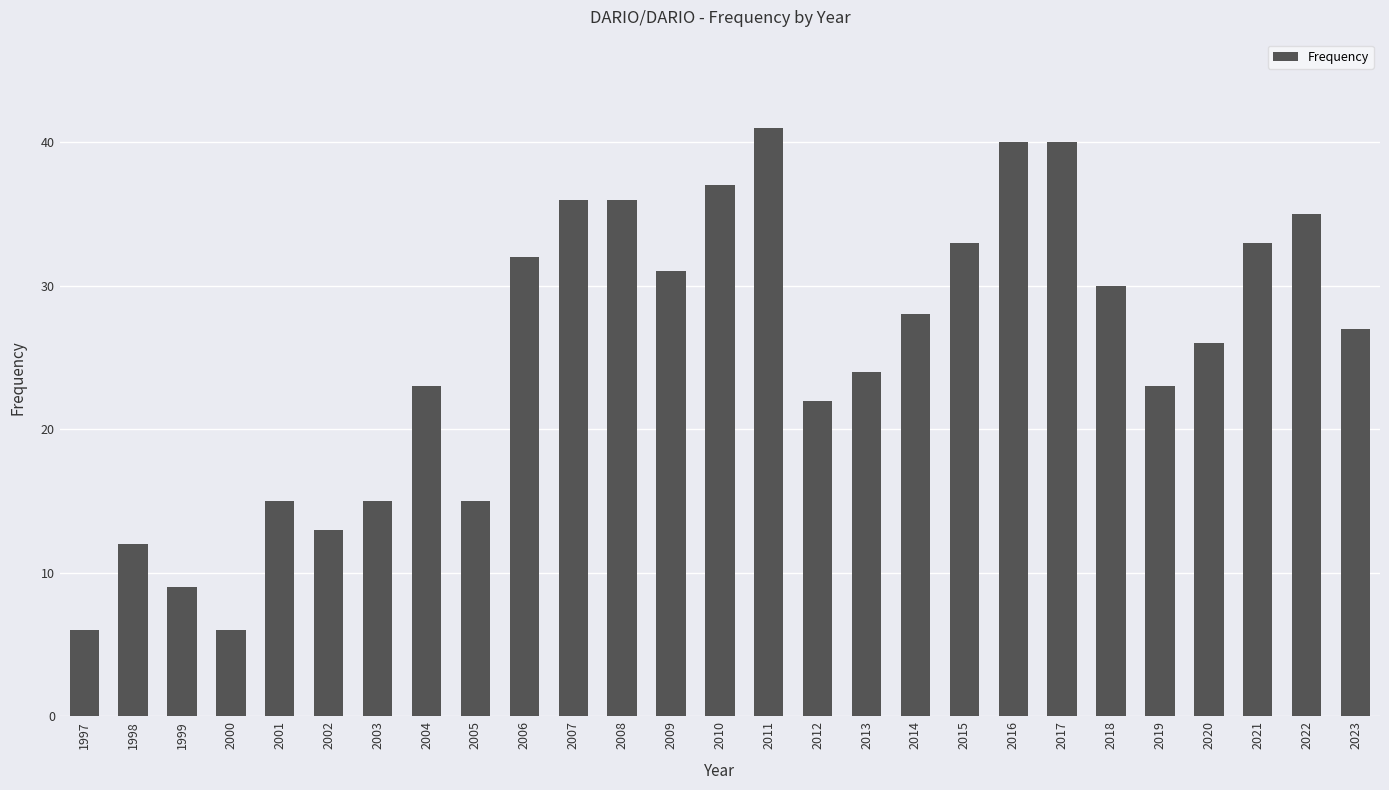

What is the difference between the maximum and minimum values?

35